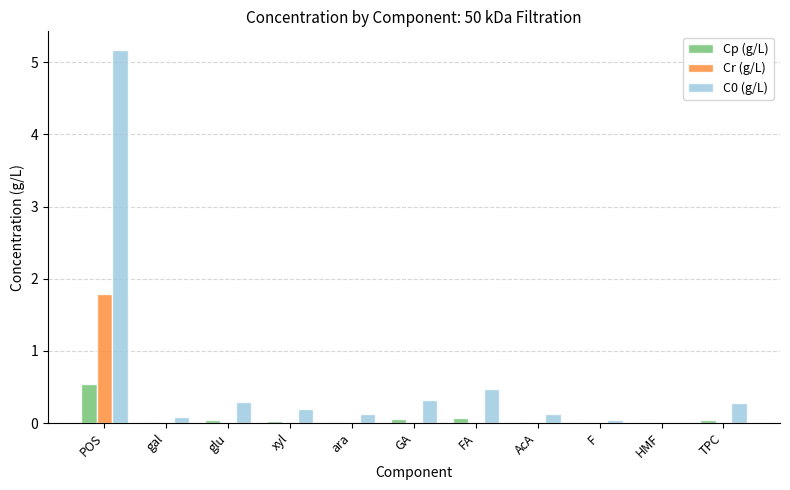

The value of Cp (g/L) at xyl is 0.0. True or false?

True